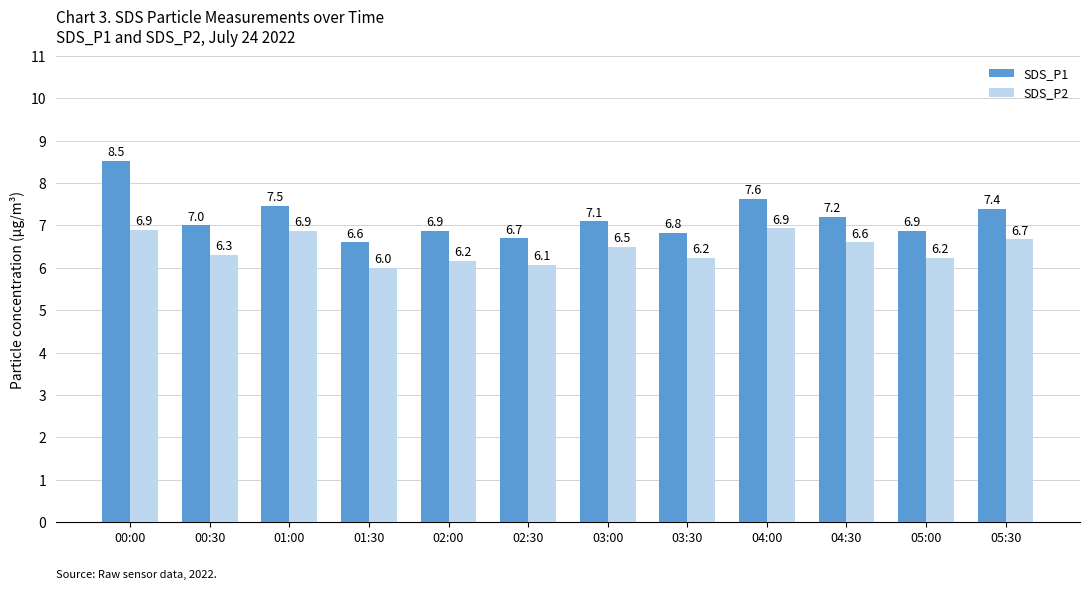

Are the bars horizontal?

No